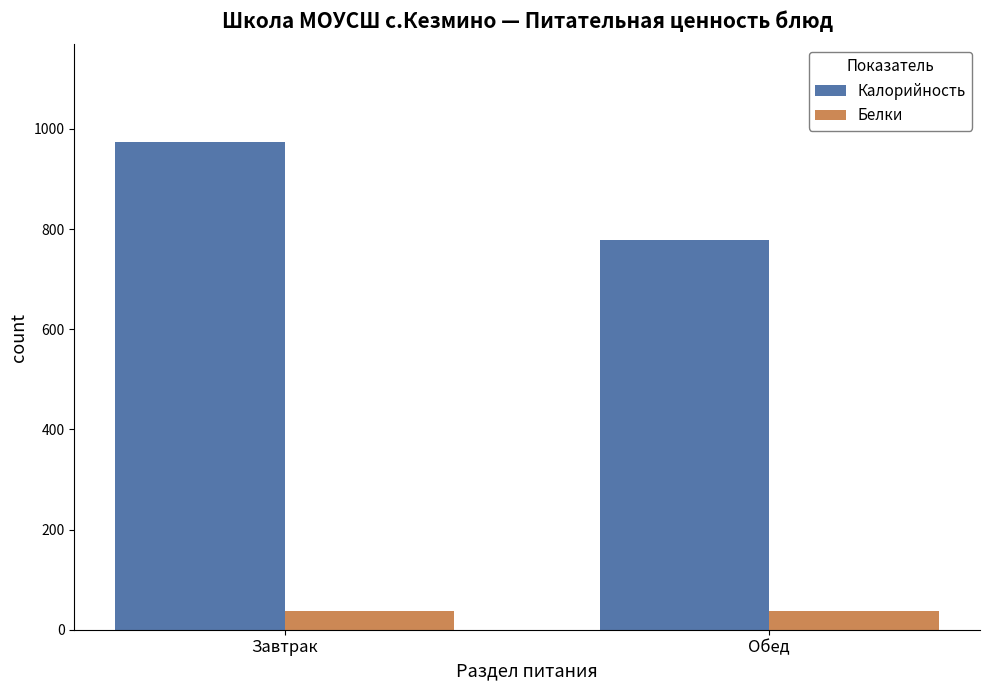

How many bars are there in total?

4